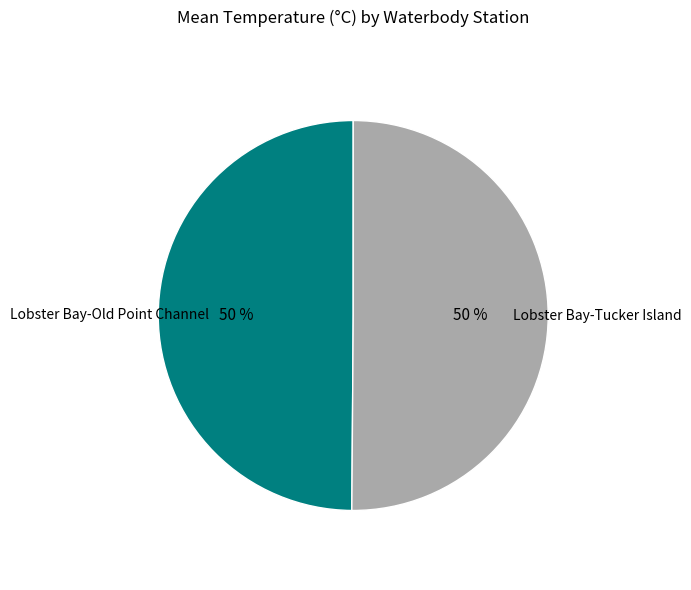

To the nearest percent, what is the average slice percentage?

50%